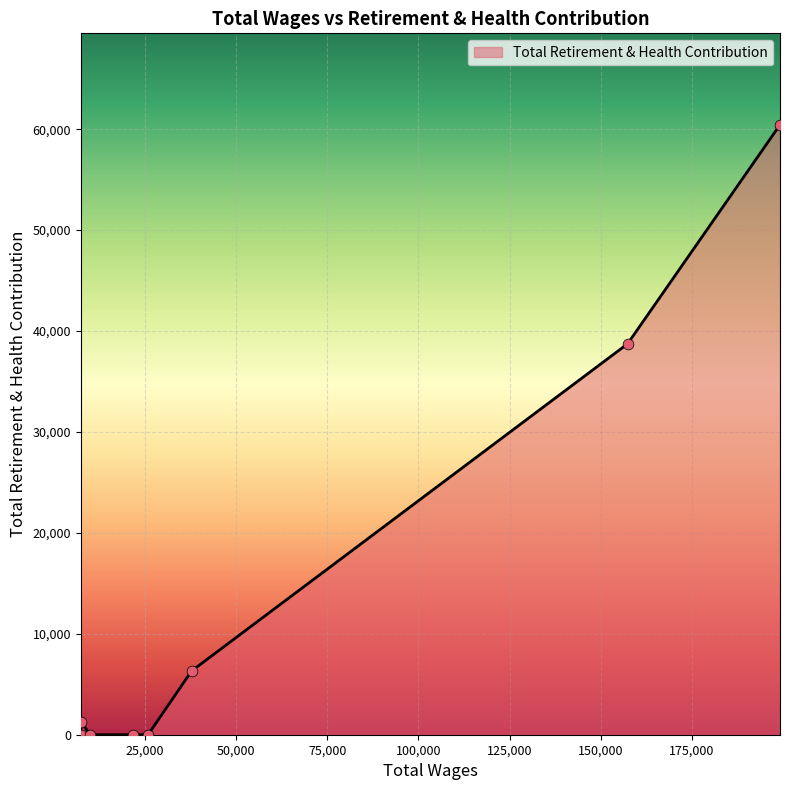

What is the greatest value displayed?

60429